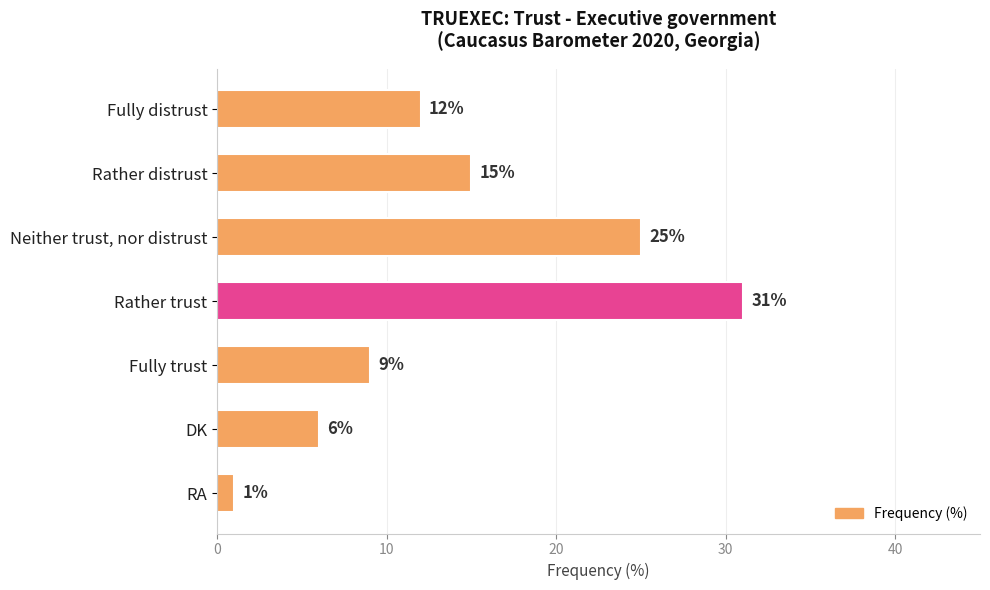

Reading top to bottom, what are all the values shown in this chart?

12	15	25	31	9	6	1